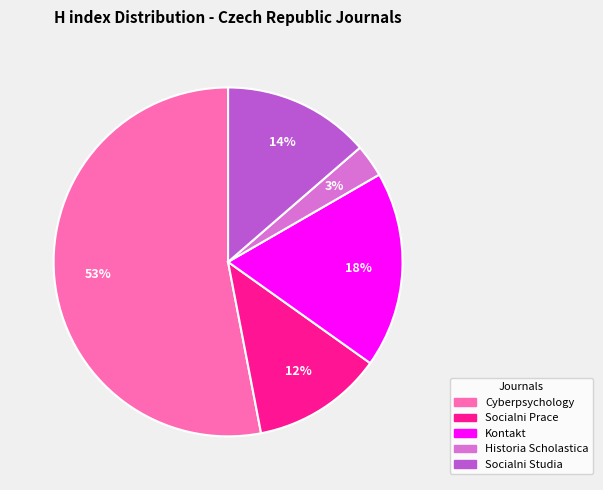

Is the sum of Socialni Studia and Cyberpsychology greater than half?

Yes